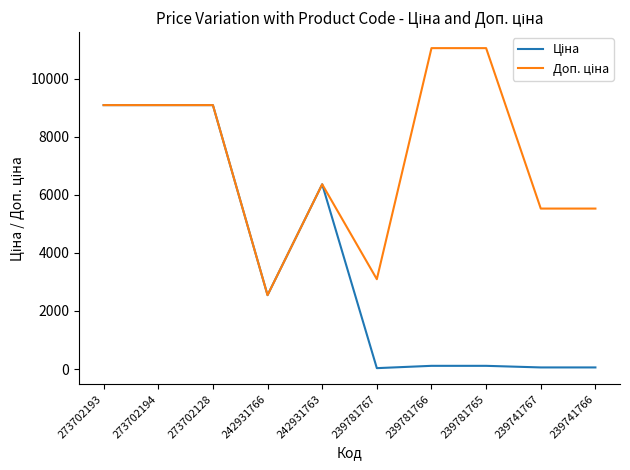

What is the total value across all series at 242931763?

12728.8